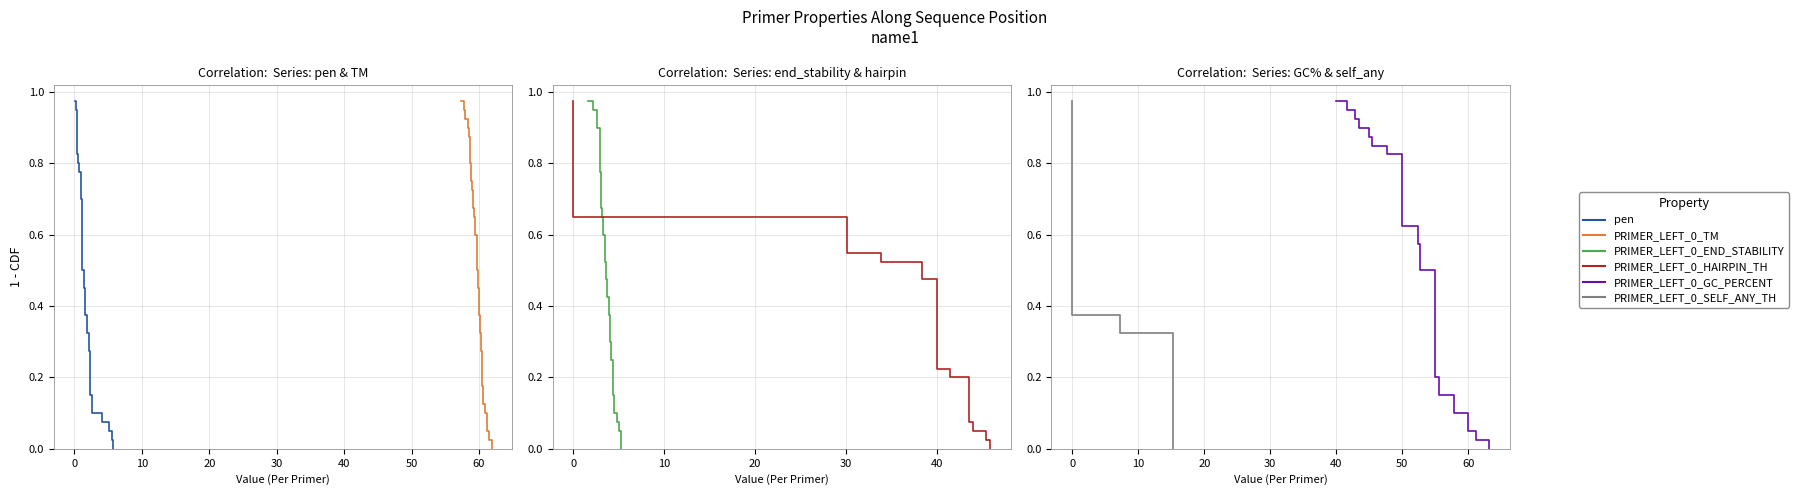

How many positive values does the pen series have?

39